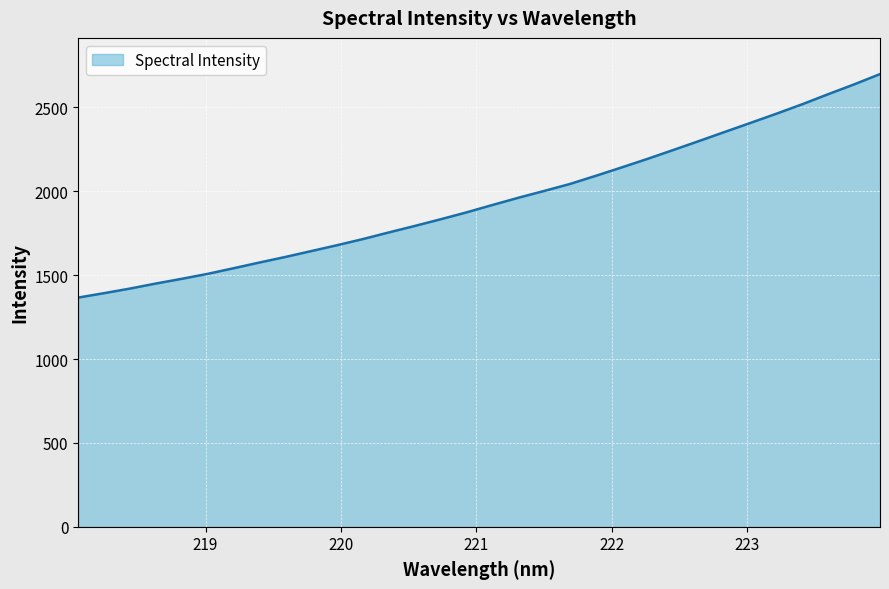

What is the maximum value shown in the chart?

2699.0